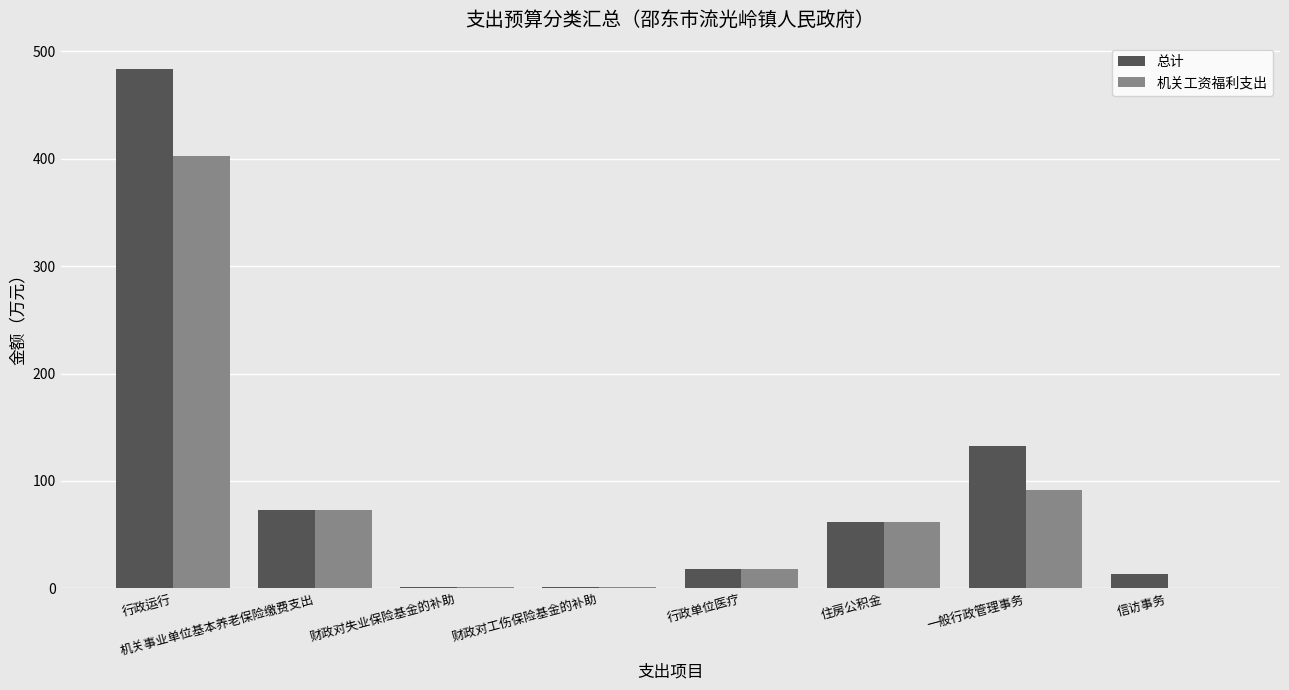

Between 行政单位医疗 and 一般行政管理事务, which series saw the biggest shift?

总计